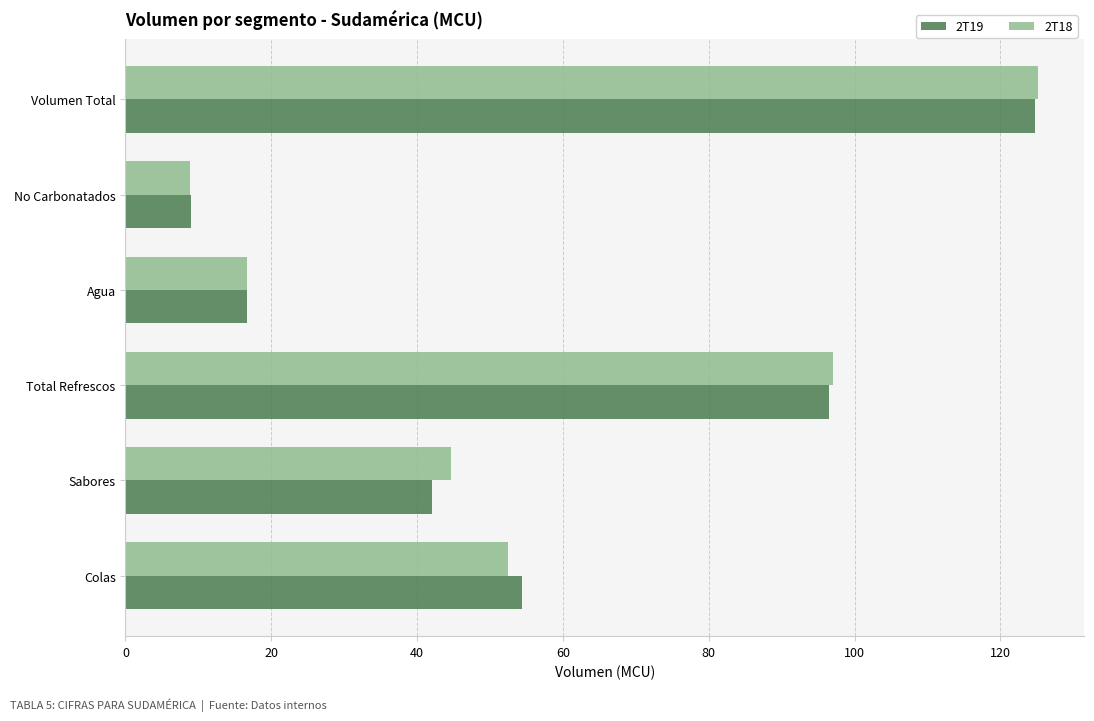

How many values in the 2T18 series exceed 52?

3